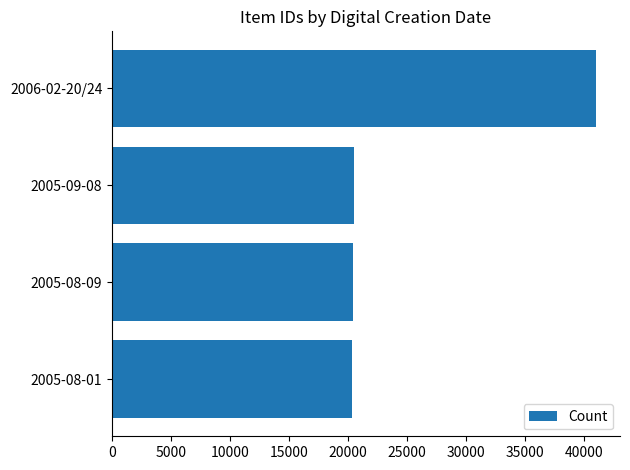

Count the number of categories in the chart.

4